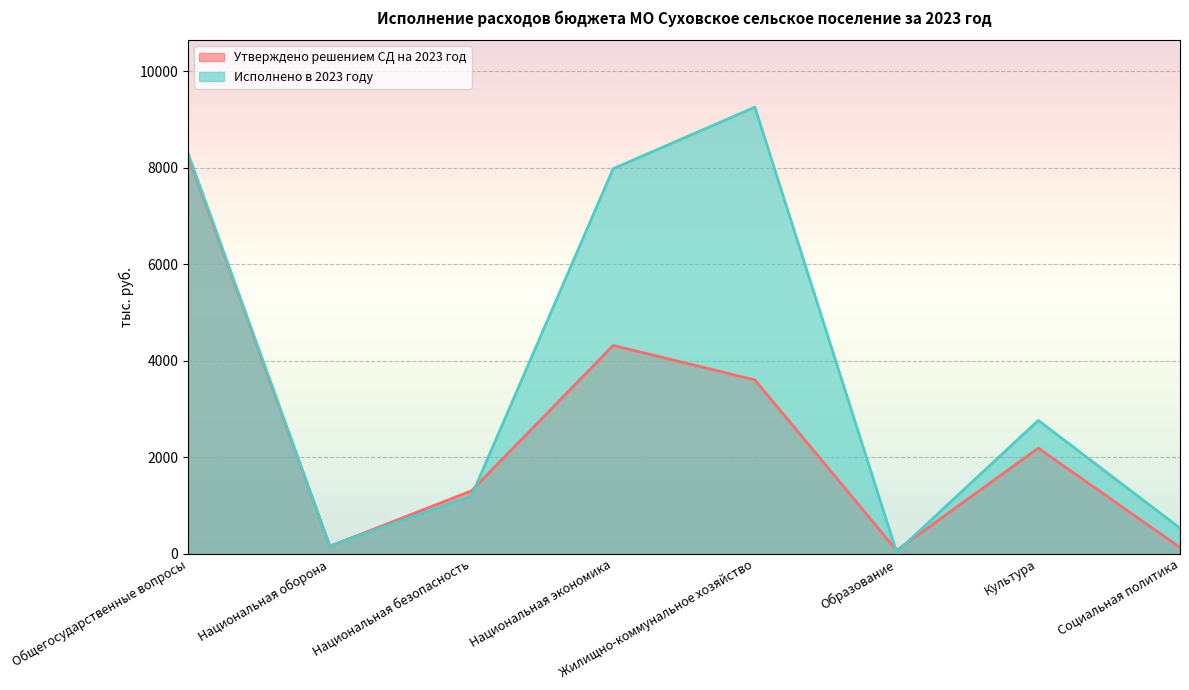

Which series has the largest range (max minus min)?

Исполнено в 2023 году